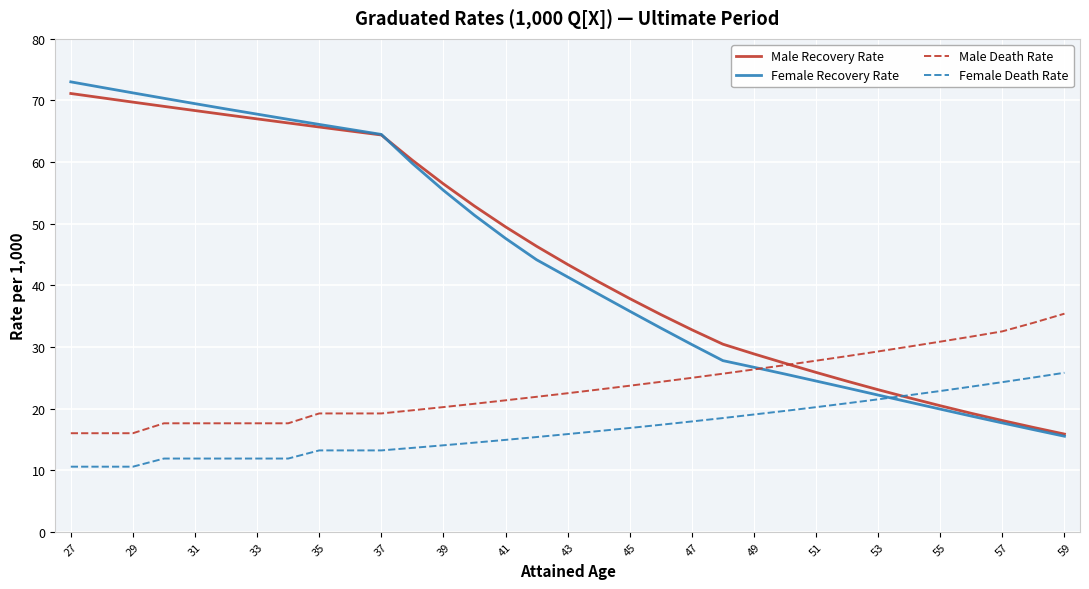

Rank the series by their maximum value, from lowest to highest.

Female Death Rate, Male Death Rate, Male Recovery Rate, Female Recovery Rate